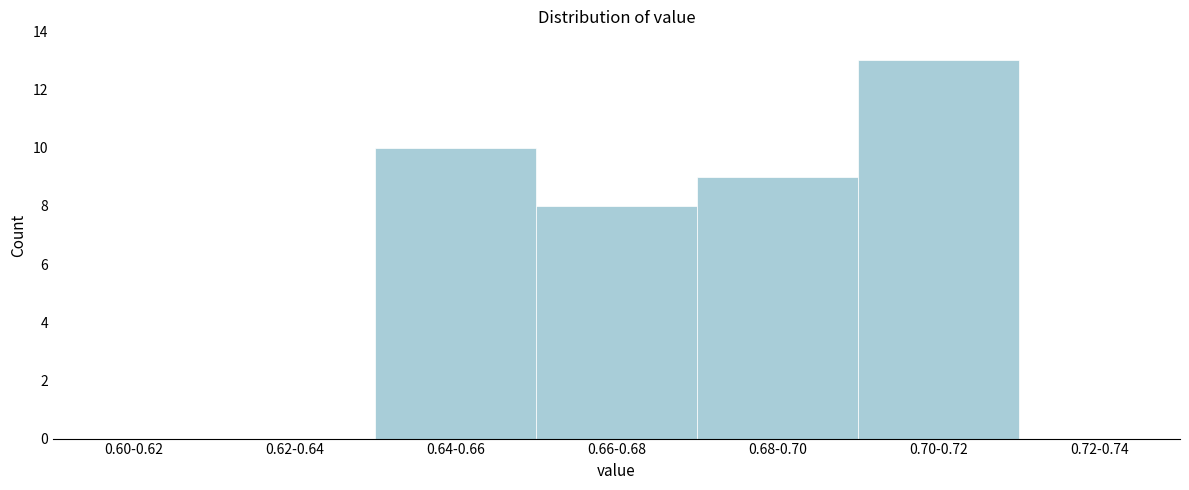

Reading left to right, list all the values displayed in this chart.

0.60-0.62=0	0.62-0.64=0	0.64-0.66=10	0.66-0.68=8	0.68-0.70=9	0.70-0.72=13	0.72-0.74=0